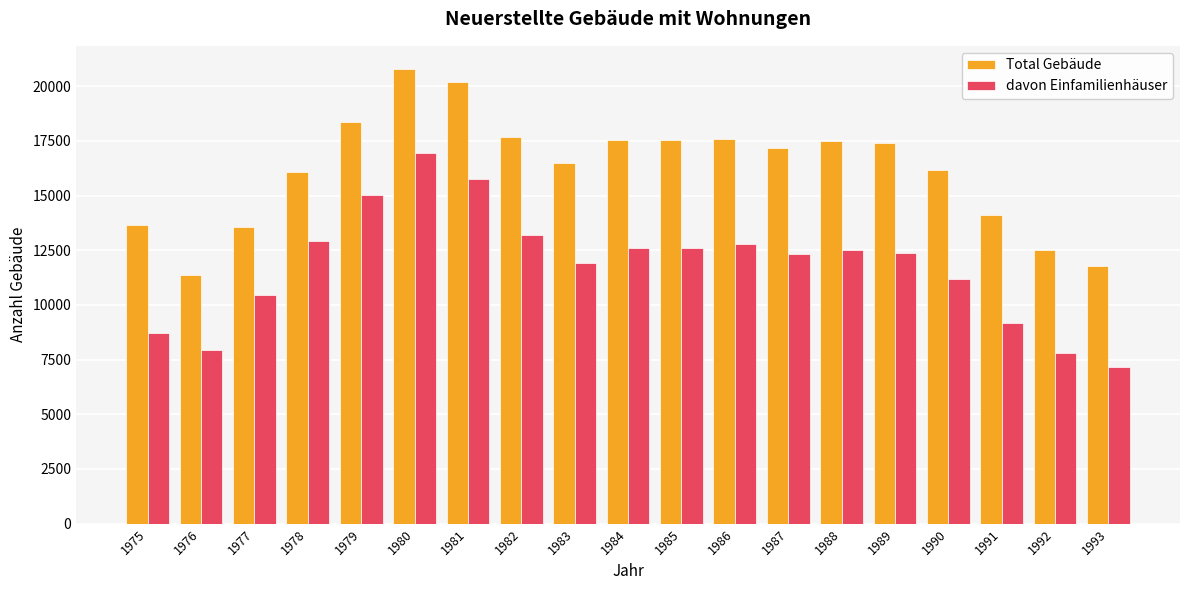

True or false: Total Gebäude has a value of 11375 at 1976.

True